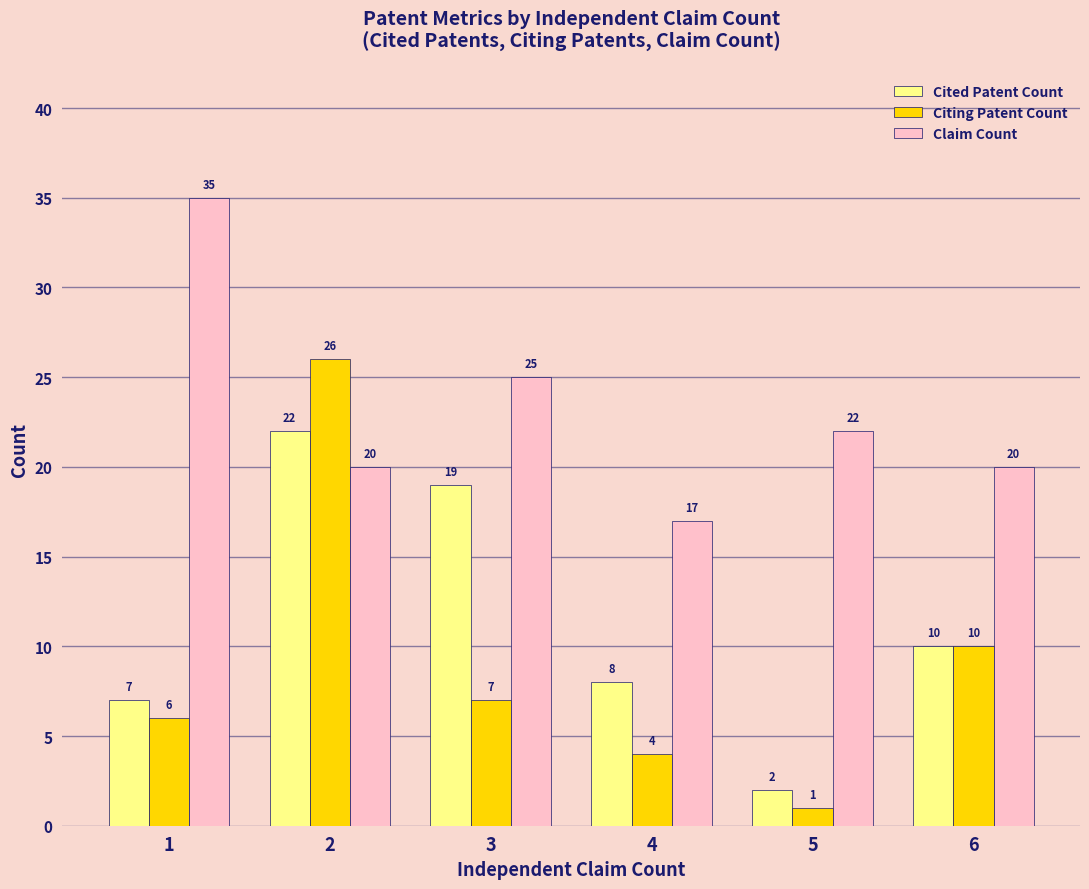

Reading left to right, what are all the values shown in this chart?

Cited Patent Count: 1=7	2=22	3=19	4=8	5=2	6=10
Citing Patent Count: 1=6	2=26	3=7	4=4	5=1	6=10
Claim Count: 1=35	2=20	3=25	4=17	5=22	6=20